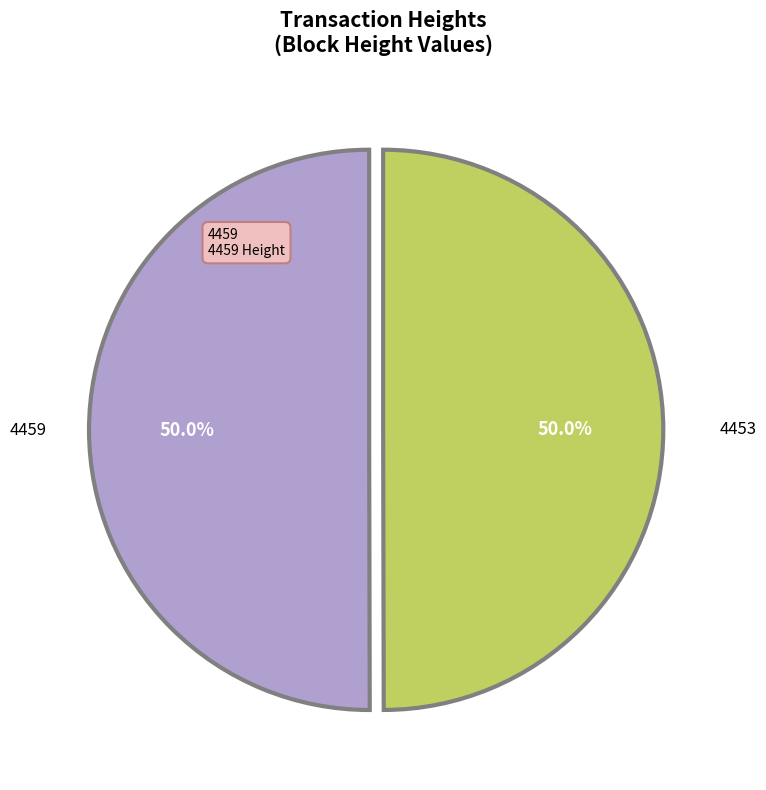

The 4459 slice represents 50% of the pie. True or false?

True